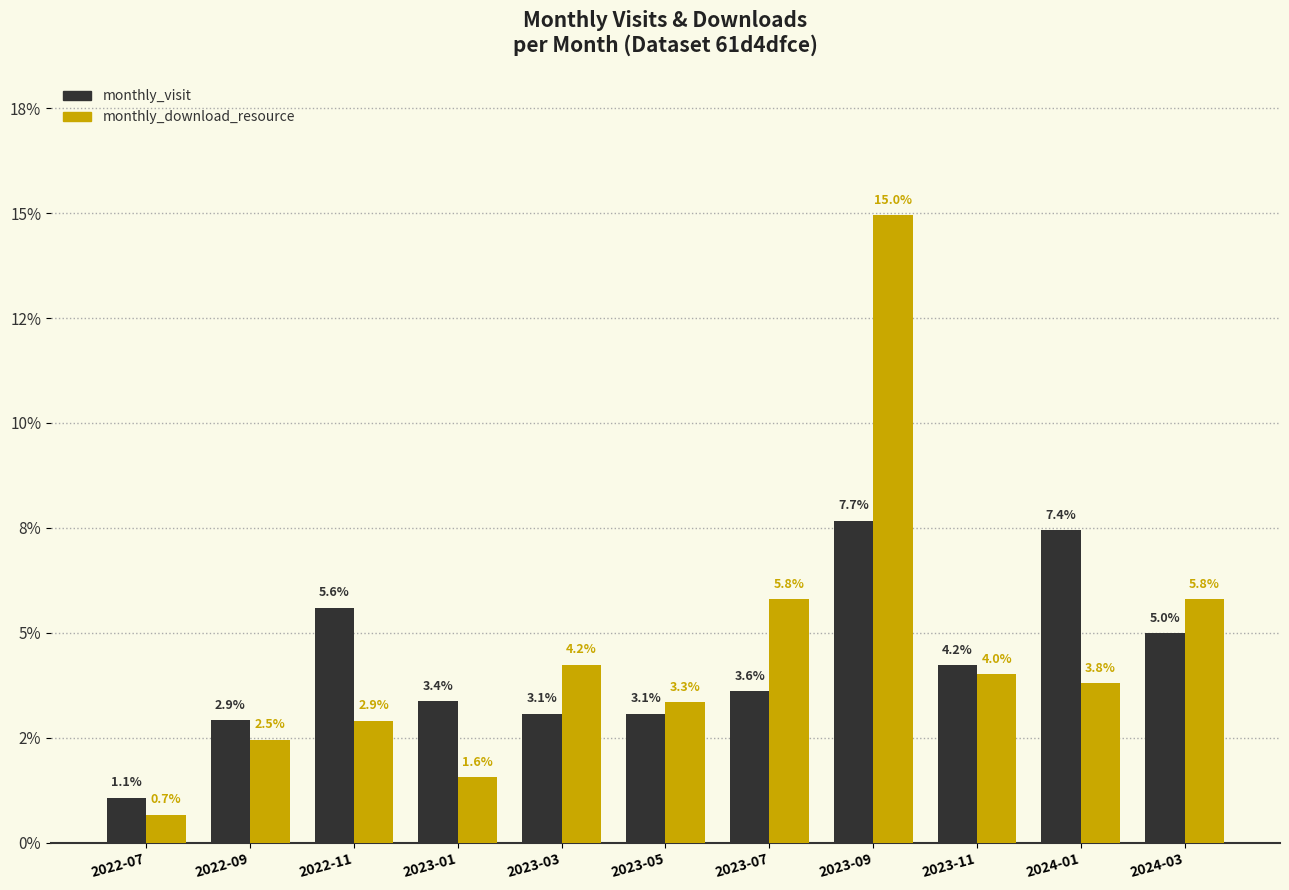

Are the bars grouped side by side (vs. stacked)?

Yes